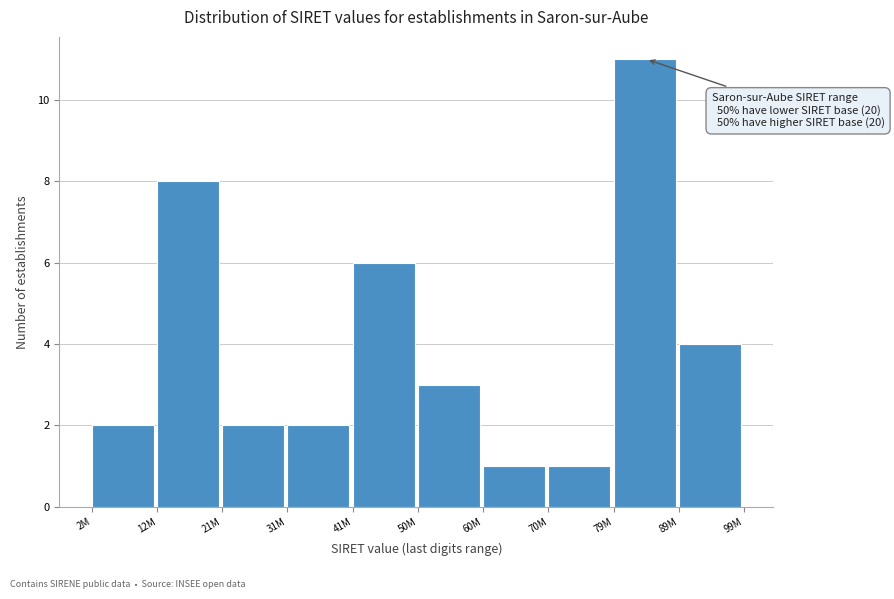

Reading right to left, list all the values displayed in this chart.

4	11	1	1	3	6	2	2	8	2